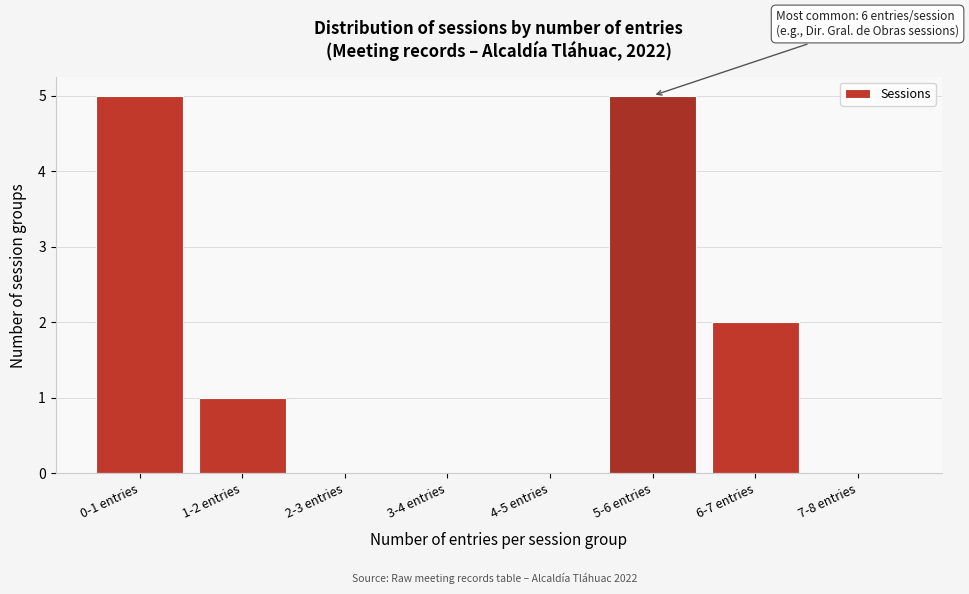

Reading left to right, what are all the values shown in this chart?

0-1 entries=5	1-2 entries=1	2-3 entries=0	3-4 entries=0	4-5 entries=0	5-6 entries=5	6-7 entries=2	7-8 entries=0